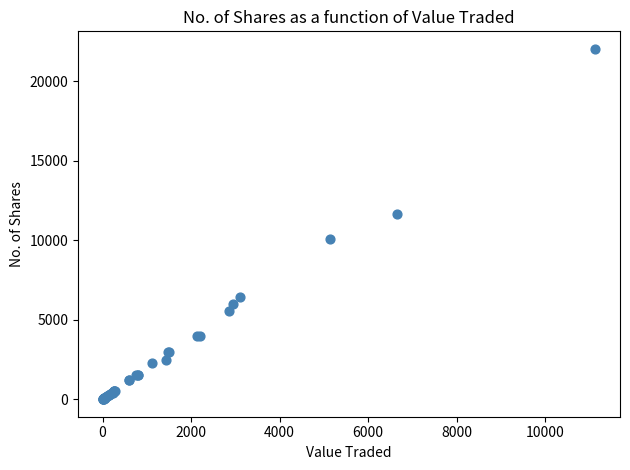

What Y value in the scatter plot is closest to 11027?

11683